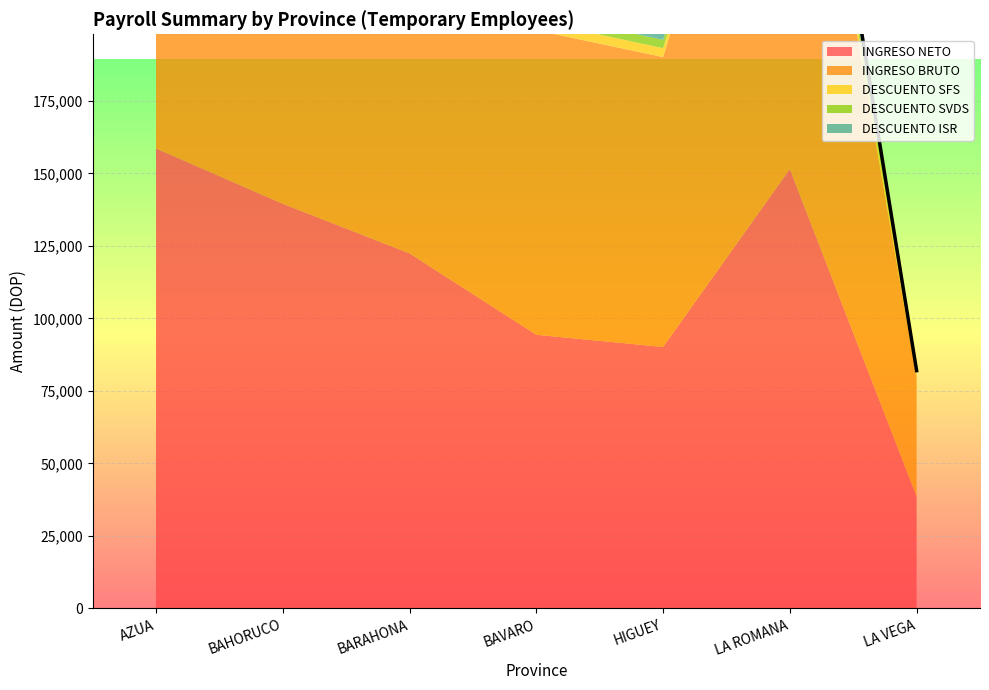

What is the label of the 4th point from the left?

BAVARO